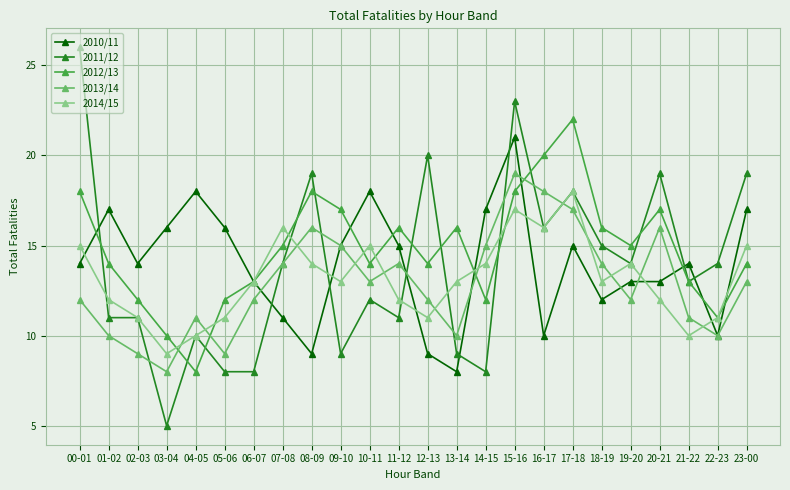

What is the difference between the highest and lowest values at 02-03?

5